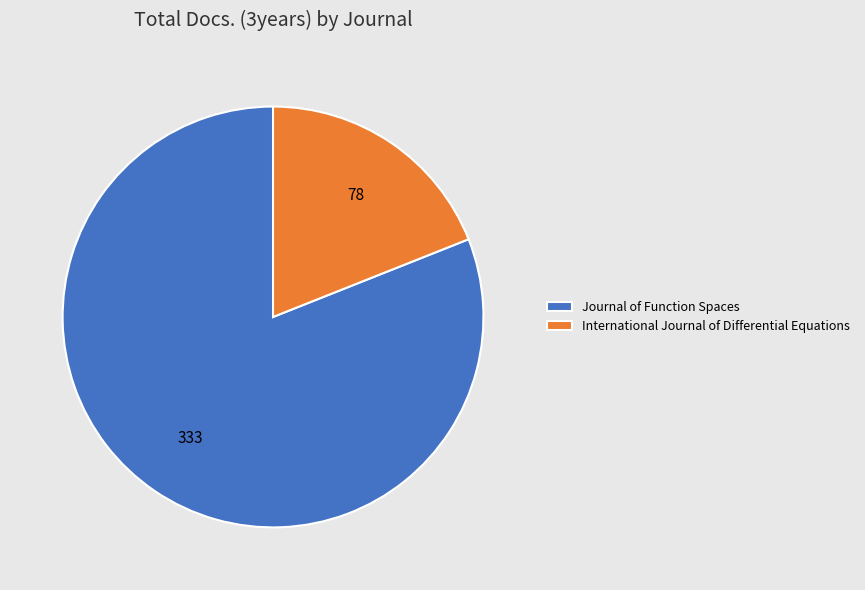

What is the largest slice in the pie chart?

Journal of Function Spaces